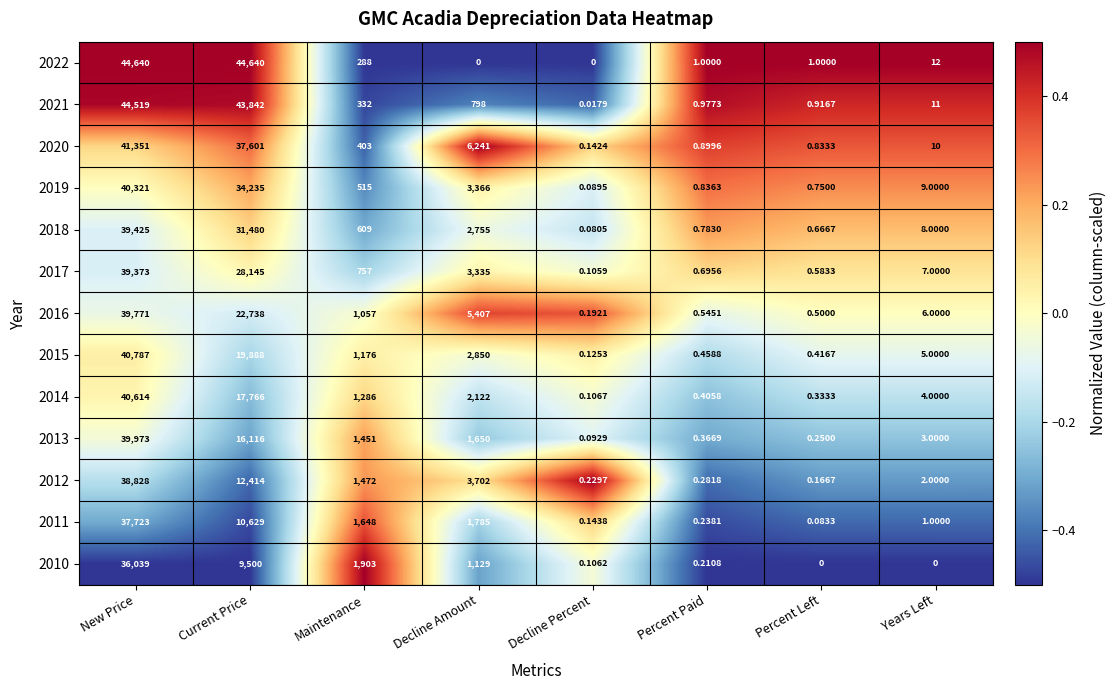

Is the value of 2014 at Decline Percent greater than the value of 2011 at Decline Percent?

No